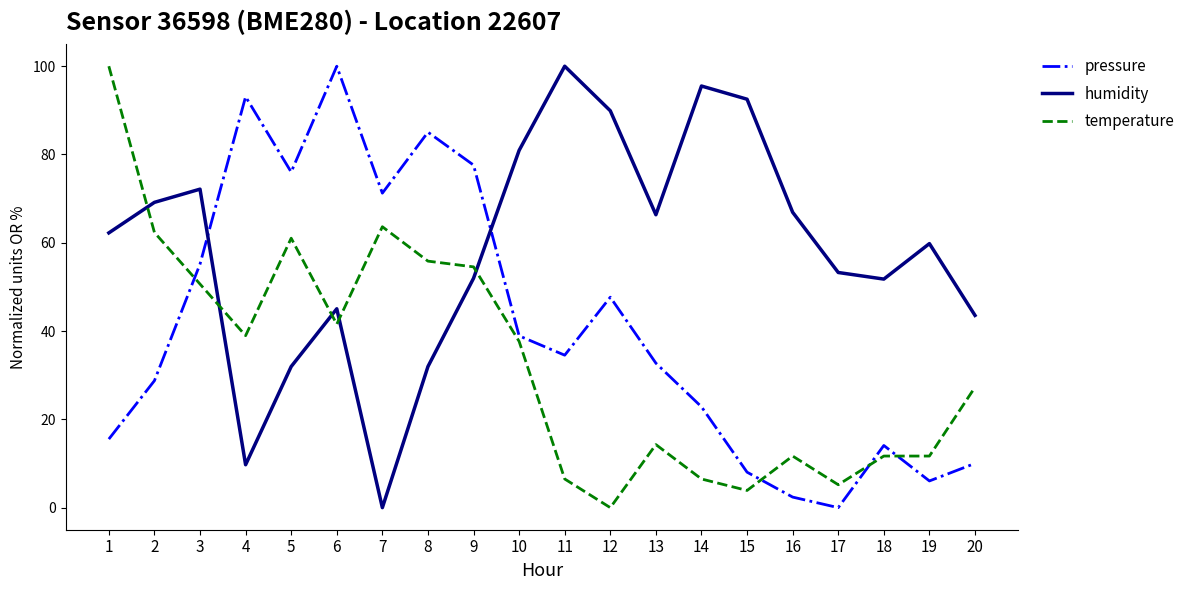

The humidity series shows 38.3 at 3. True or false?

False